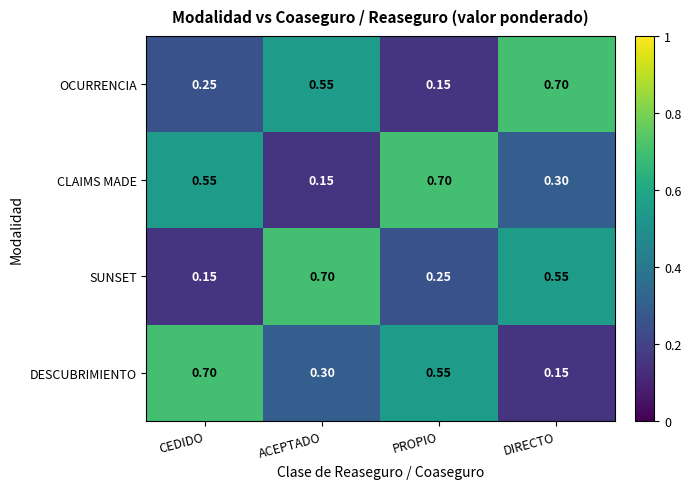

Which category has the highest value in the DESCUBRIMIENTO series?

CEDIDO